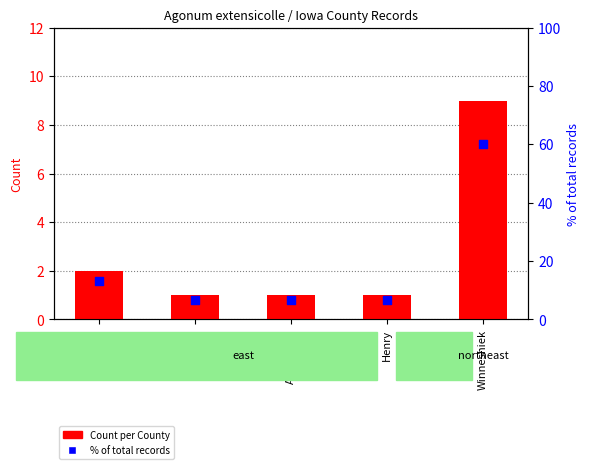

At how many categories does at least one series exceed 35?

1